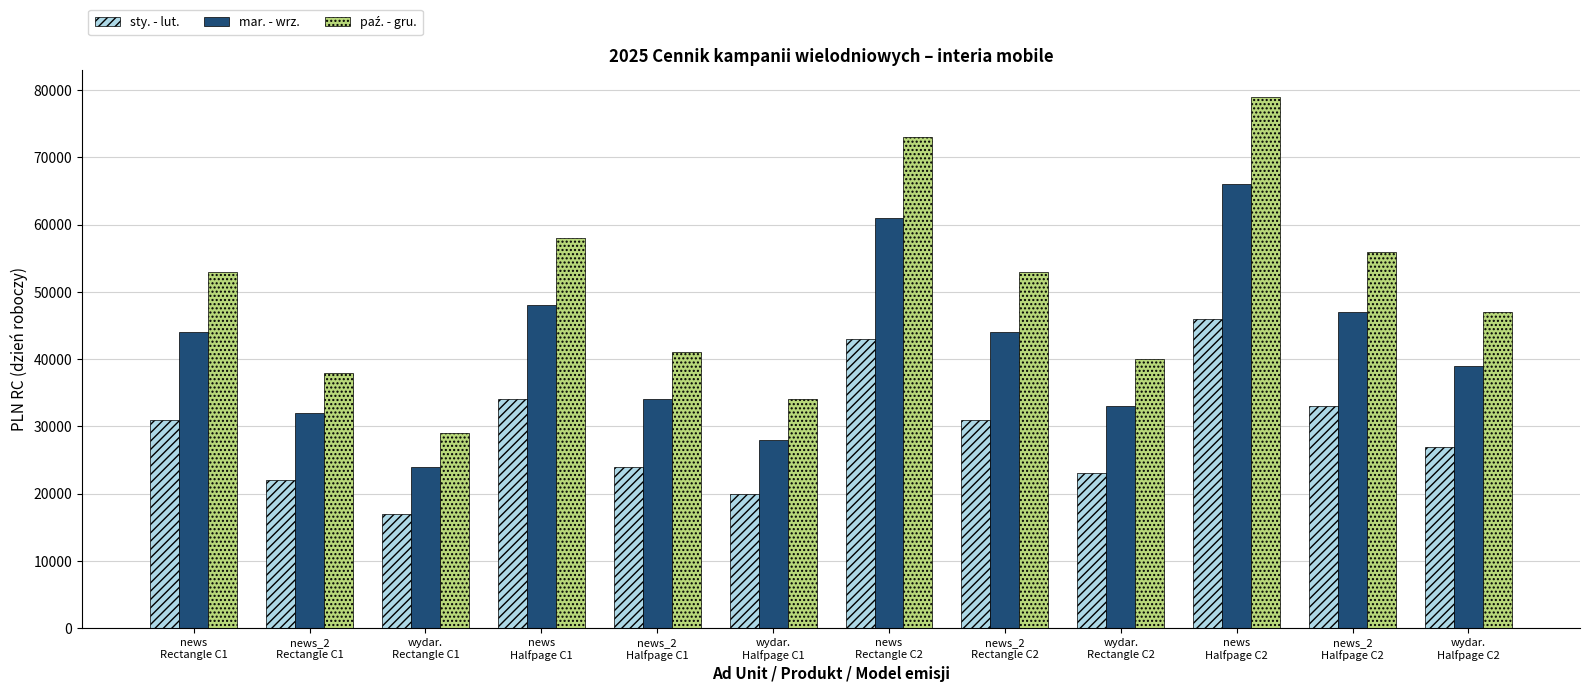

What is the minimum value for sty. - lut.?

17000